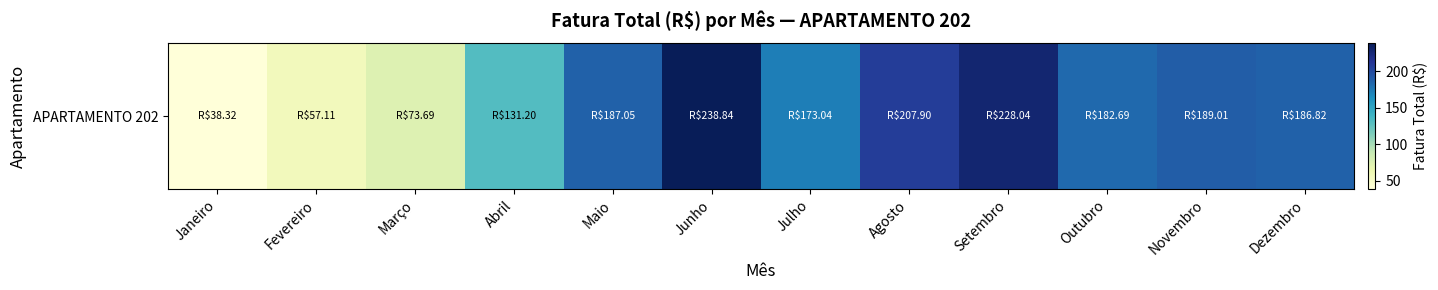

Where is the data nearest to the value 138?

Abril